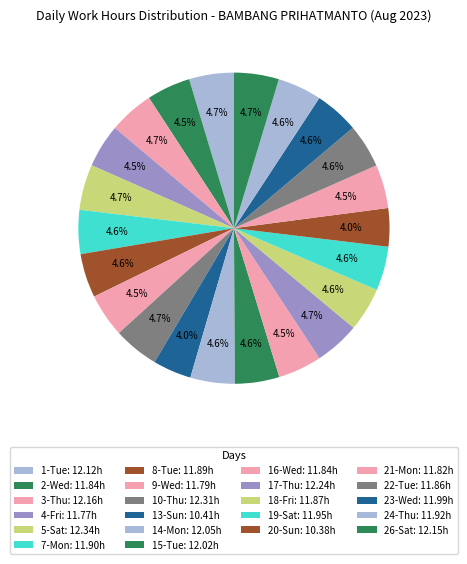

How many segments does this pie chart have?

22